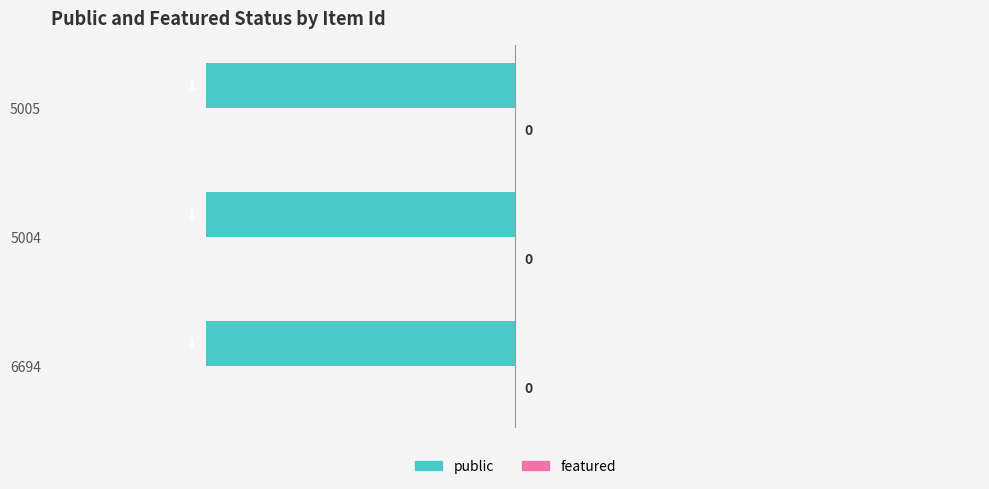

At 6694, list the series in order from smallest to largest.

featured, public